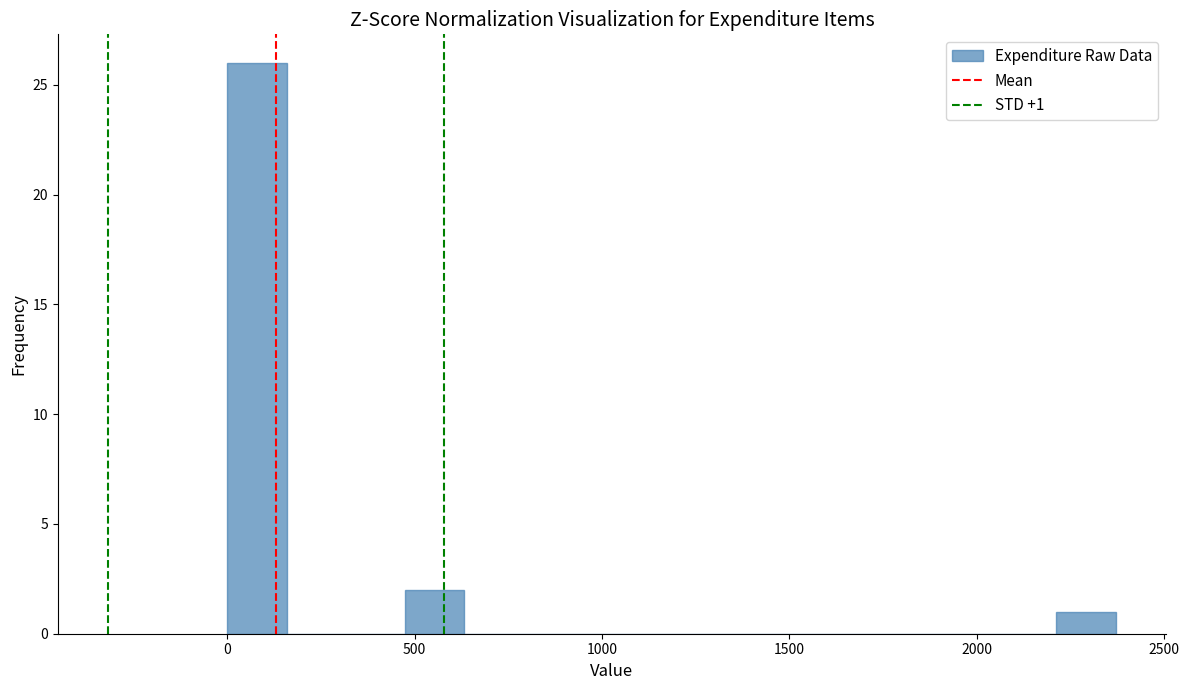

Around what value on the x-axis is the tallest bar? Give the approximate position of its centre, as read against the axis.

100